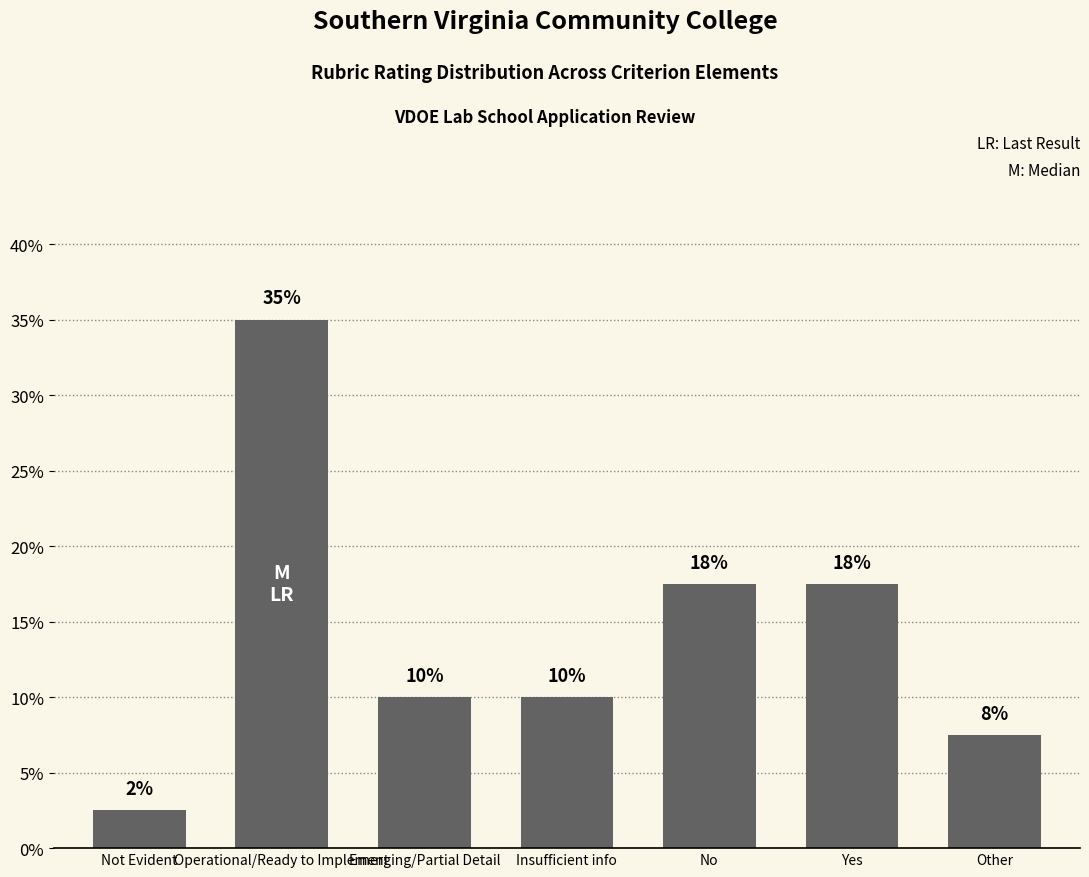

What is the average value?

14.3